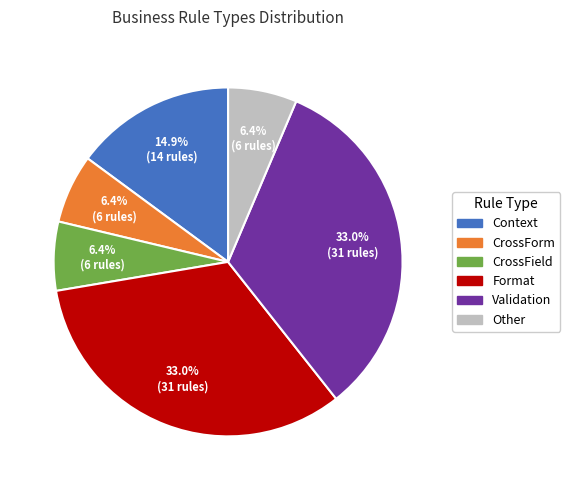

Combined, do CrossField and Validation account for over 50%?

No